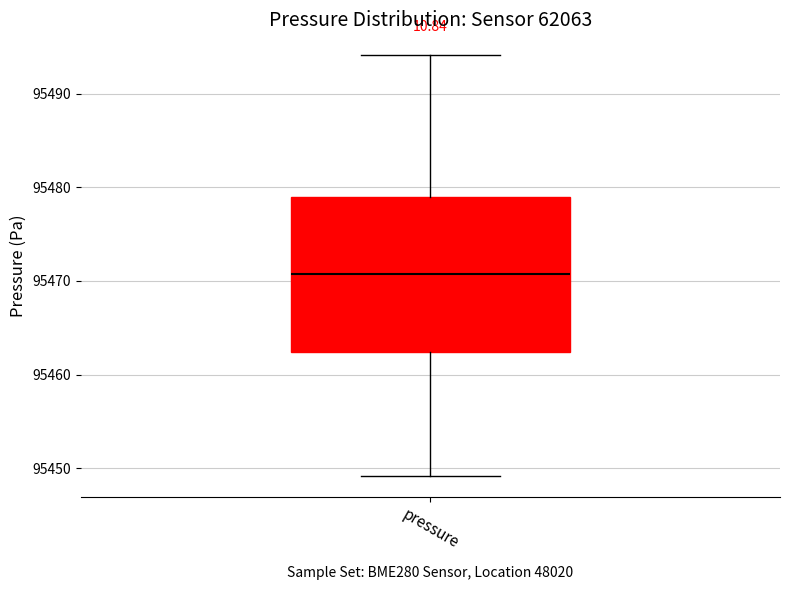

Where does the median line of the box for pressure sit on the y-axis? The values are not printed on the chart, so give them approximately, as read against the axis.

95471